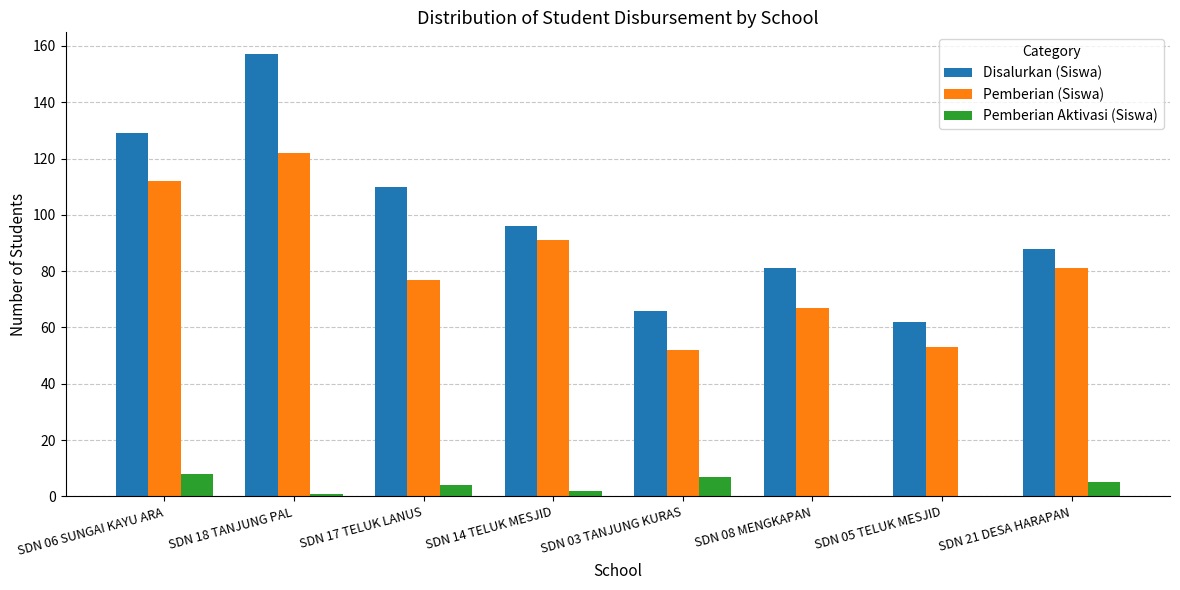

Which series has the largest range (max minus min)?

Disalurkan (Siswa)